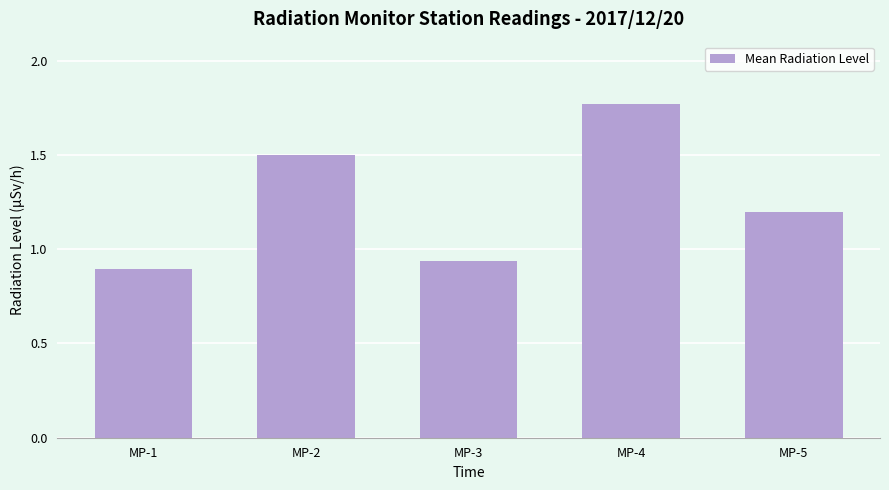

Is it true that the value at MP-5 is 0.8?

False